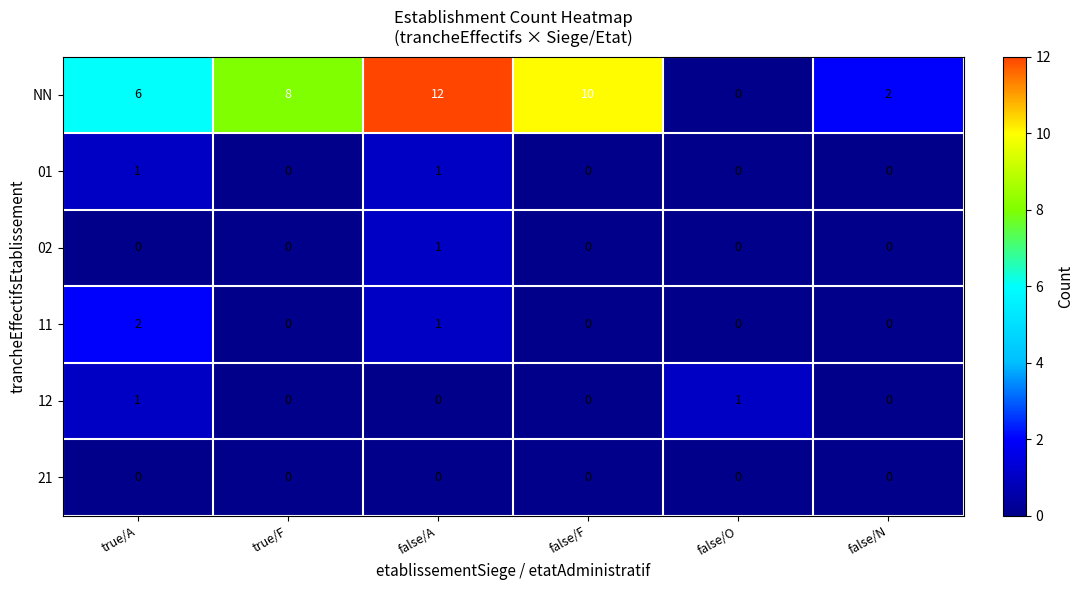

How many data points does each series have?

6